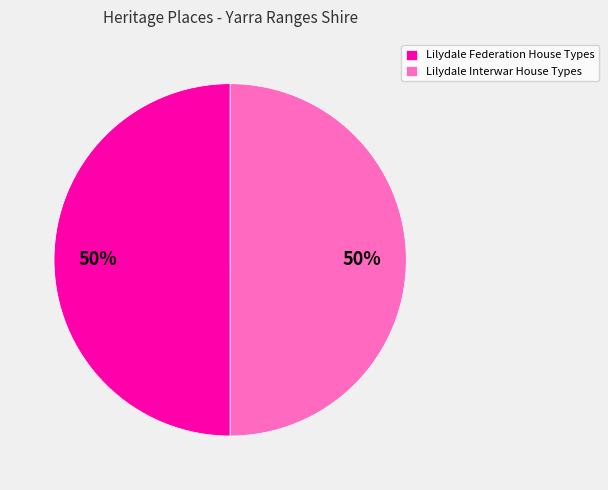

To the nearest percent, what portion does Lilydale Interwar House Types represent?

50%